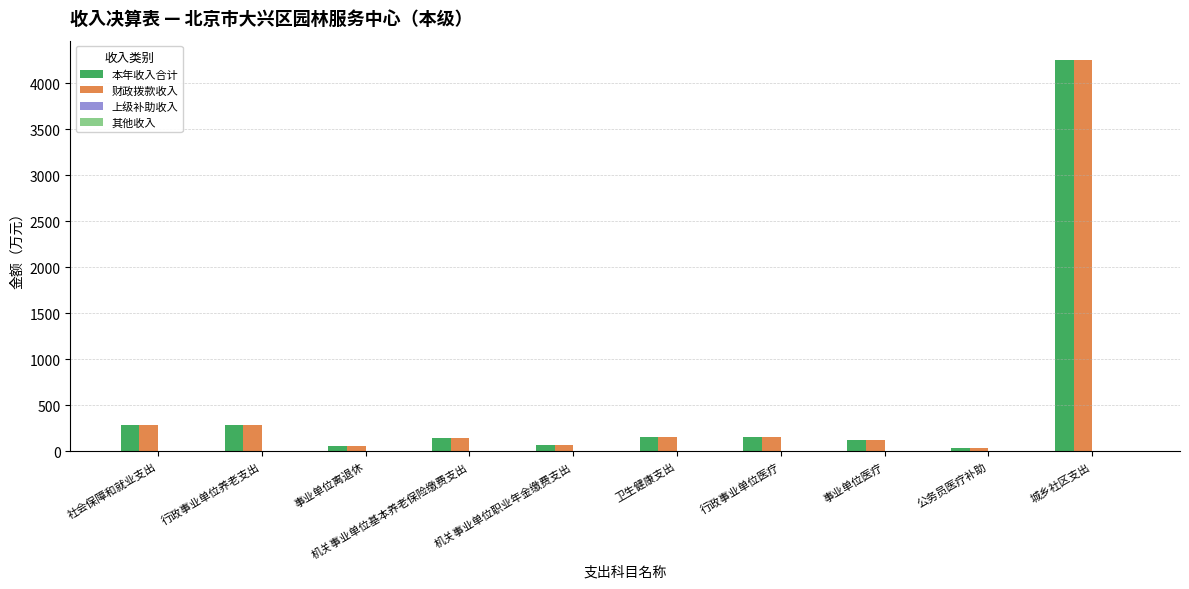

Which series changed the most between 卫生健康支出 and 城乡社区支出?

本年收入合计